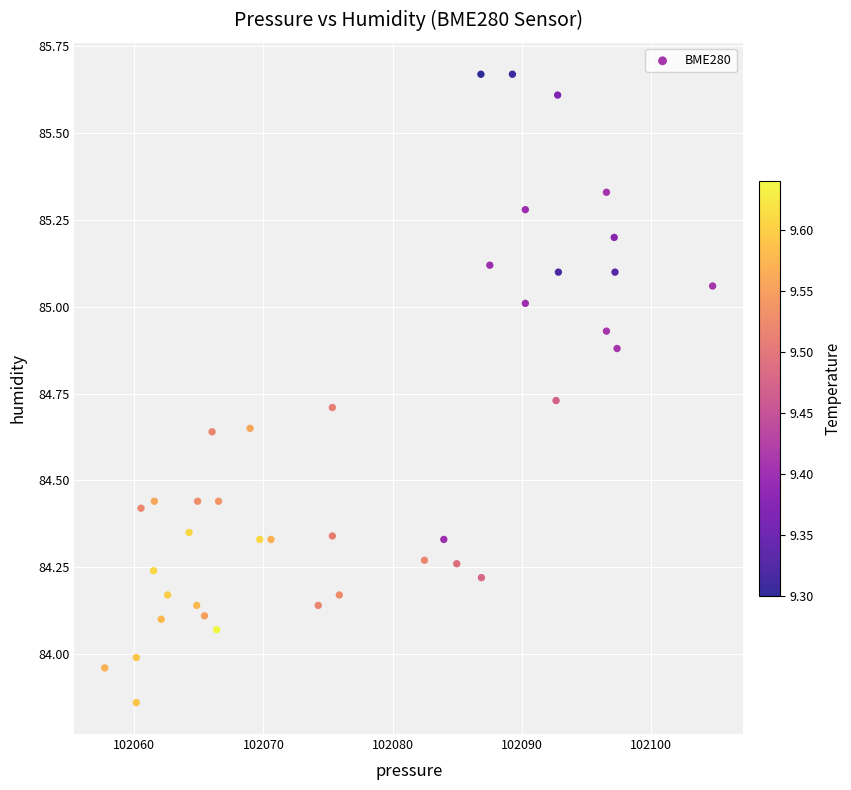

What is the range of X values (max minus min)?

47.1